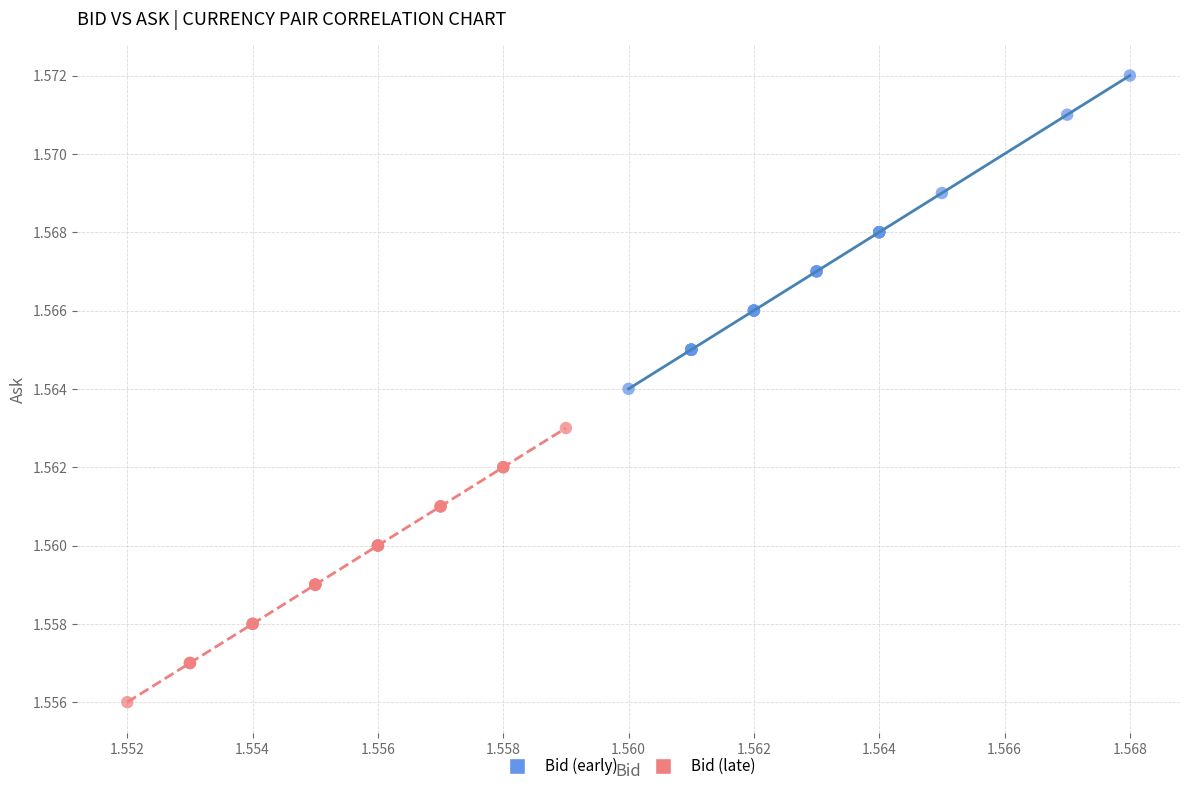

Which series contains the highest Y value?

Bid (early)